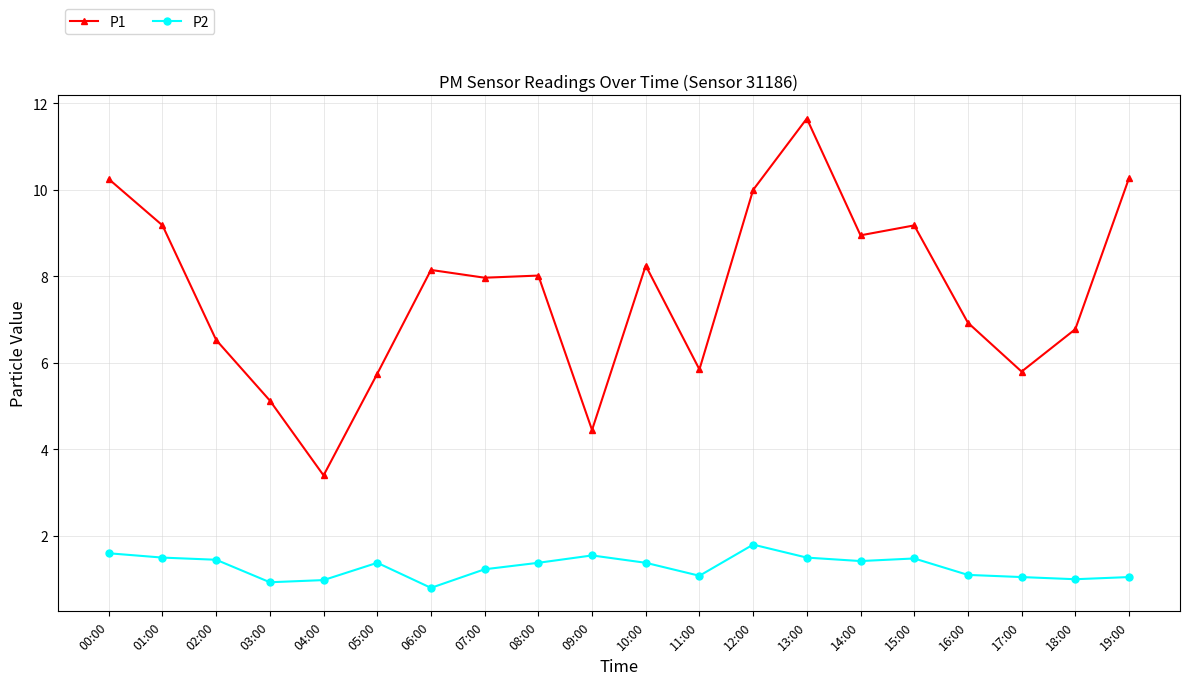

At how many categories does at least one series exceed 5?

18